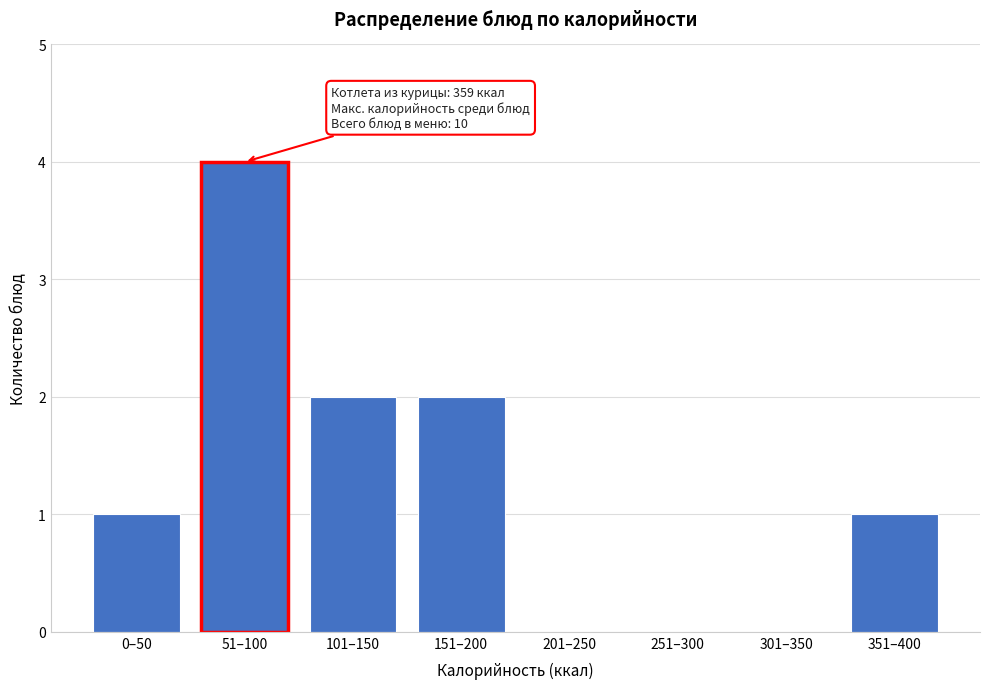

Reading right to left, transcribe all the data shown in this chart.

351–400=1	301–350=0	251–300=0	201–250=0	151–200=2	101–150=2	51–100=4	0–50=1